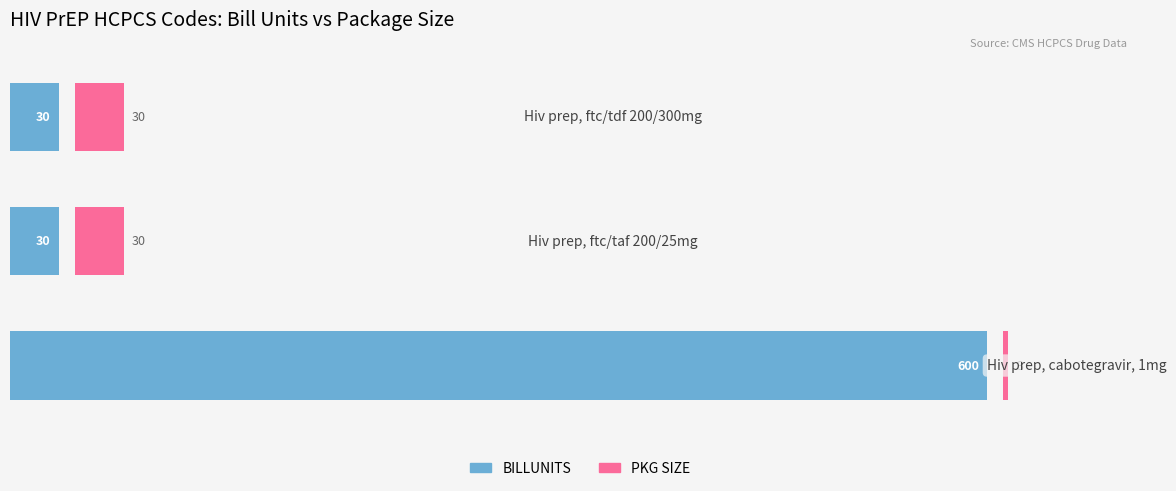

Reading left to right, list all the values displayed in this chart.

BILLUNITS: 0=600	100=30	200=30
PKG SIZE: 0=3	100=30	200=30